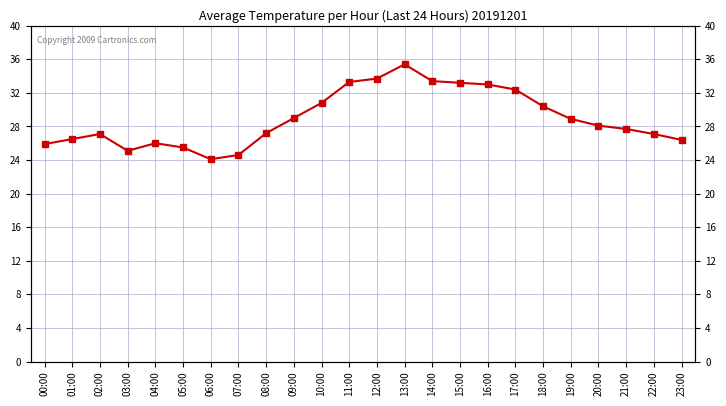

What is the ratio of the value at 19:00 to the value at 13:00?

0.8